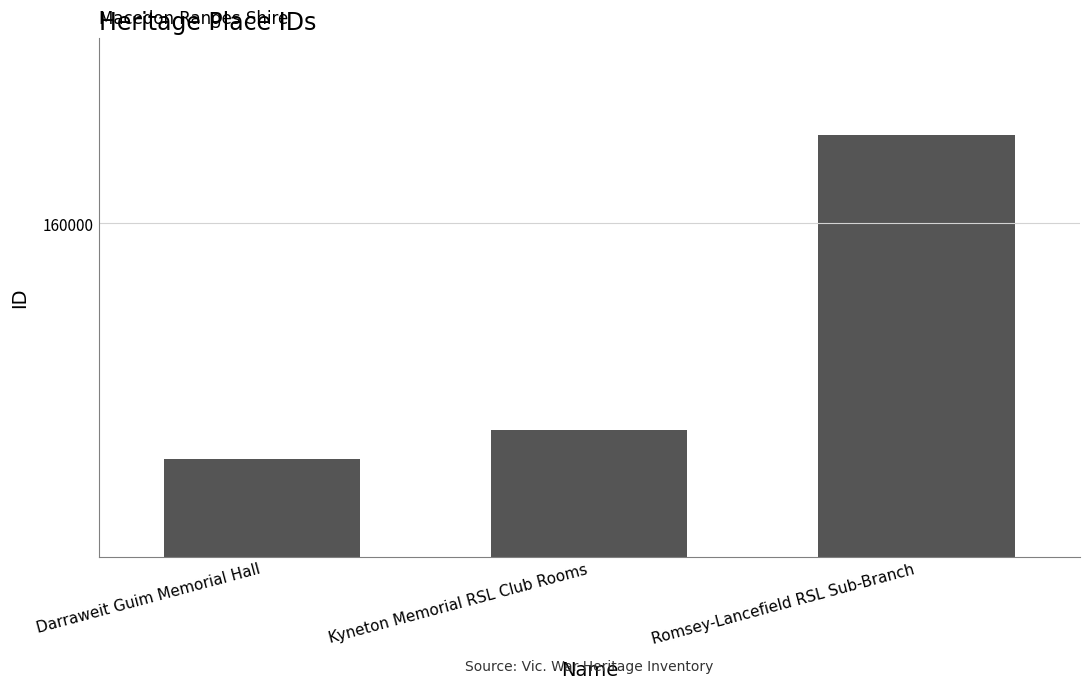

Are the bars horizontal?

No